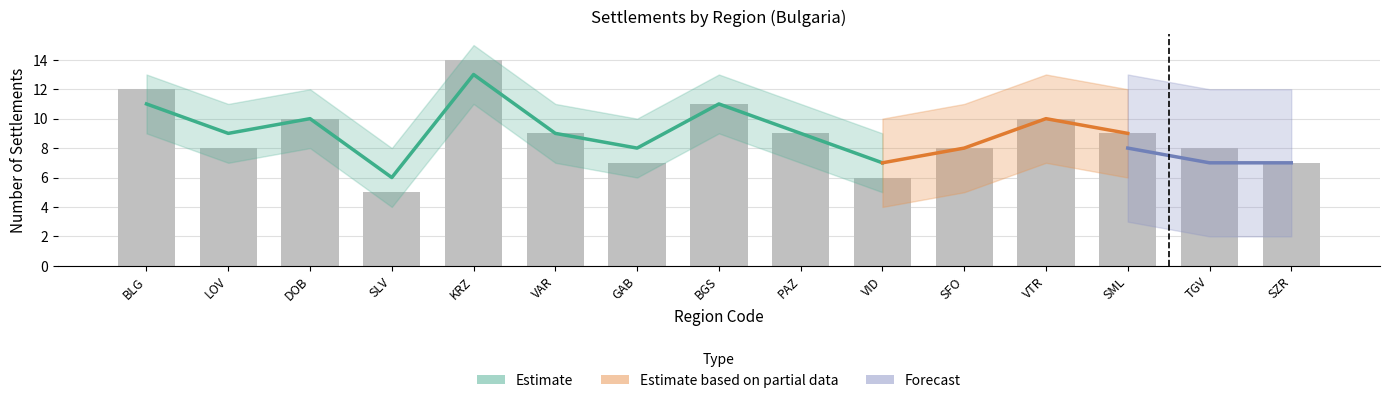

How many bars are there in total?

15